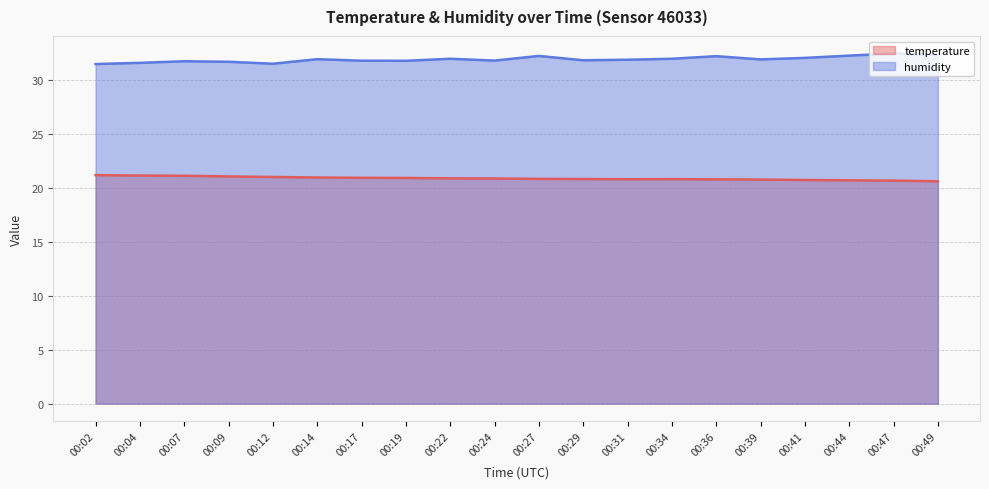

What is the value of the humidity point at the 3rd from the left?

31.7